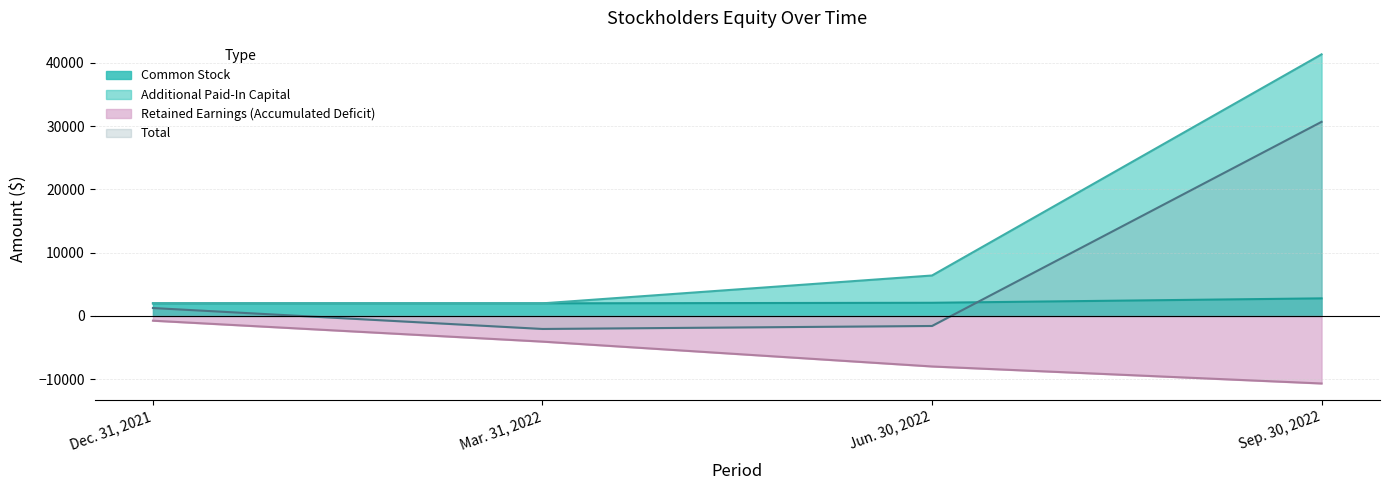

Reading left to right, extract all data points from this chart.

Total: Dec. 31, 2021=1259	Mar. 31, 2022=-2049	Jun. 30, 2022=-1577	Sep. 30, 2022=30685
Common Stock: Dec. 31, 2021=2000	Mar. 31, 2022=2000	Jun. 30, 2022=2088	Sep. 30, 2022=2787
Additional Paid-In Capital: Dec. 31, 2021=2000	Mar. 31, 2022=2000	Jun. 30, 2022=6400	Sep. 30, 2022=41350
Retained Earnings (Accumulated Deficit): Dec. 31, 2021=-741	Mar. 31, 2022=-4049	Jun. 30, 2022=-7977	Sep. 30, 2022=-10665